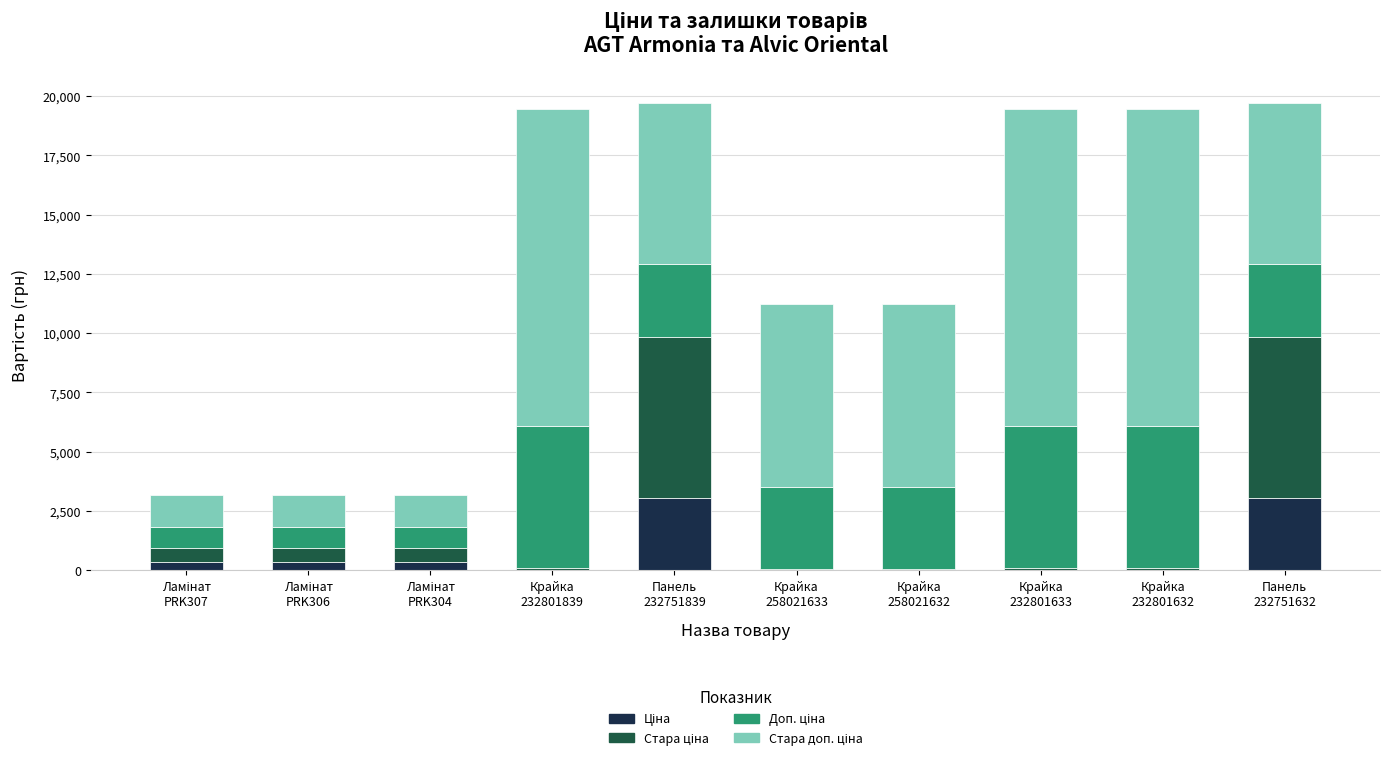

Which series has the largest range (max minus min)?

Стара доп. ціна